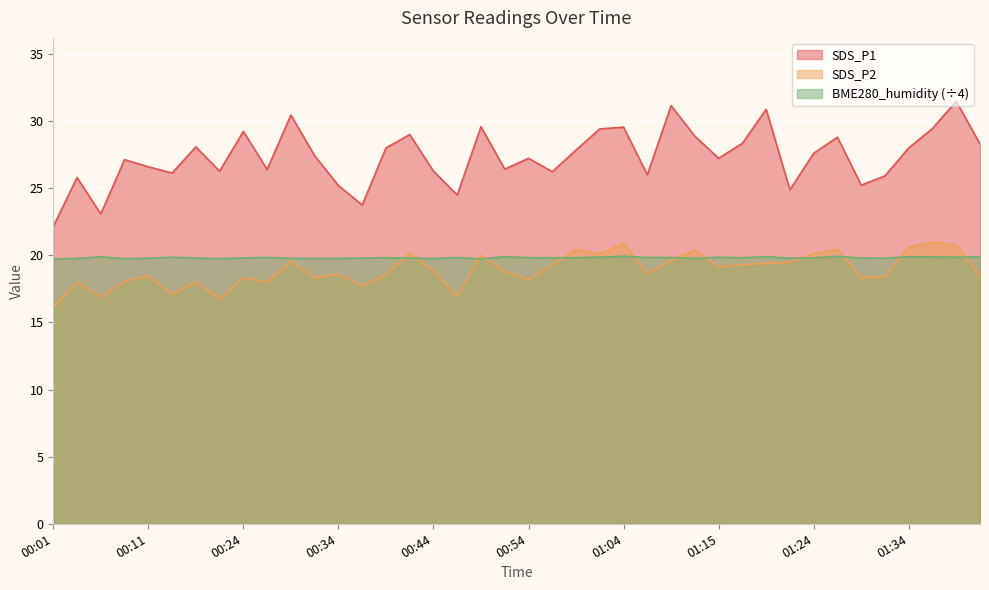

Is the value of BME280_humidity at 01:39 greater than the value of SDS_P2 at 00:16?

Yes